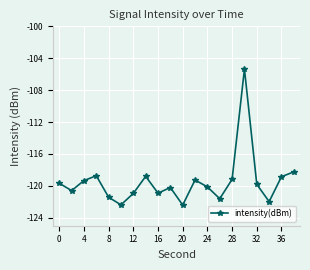

How many lines are shown in the chart?

1